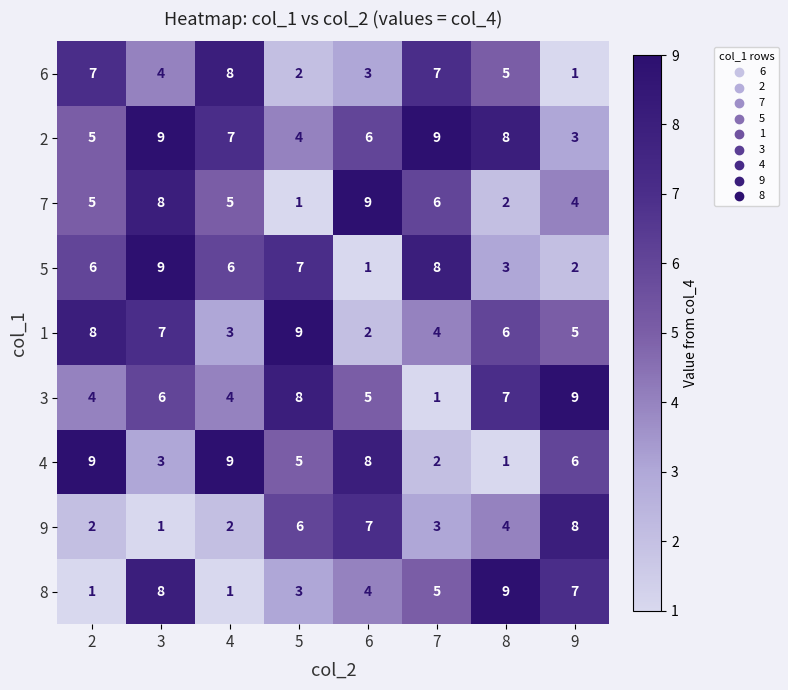

What is the highest value of the 9 series?

8